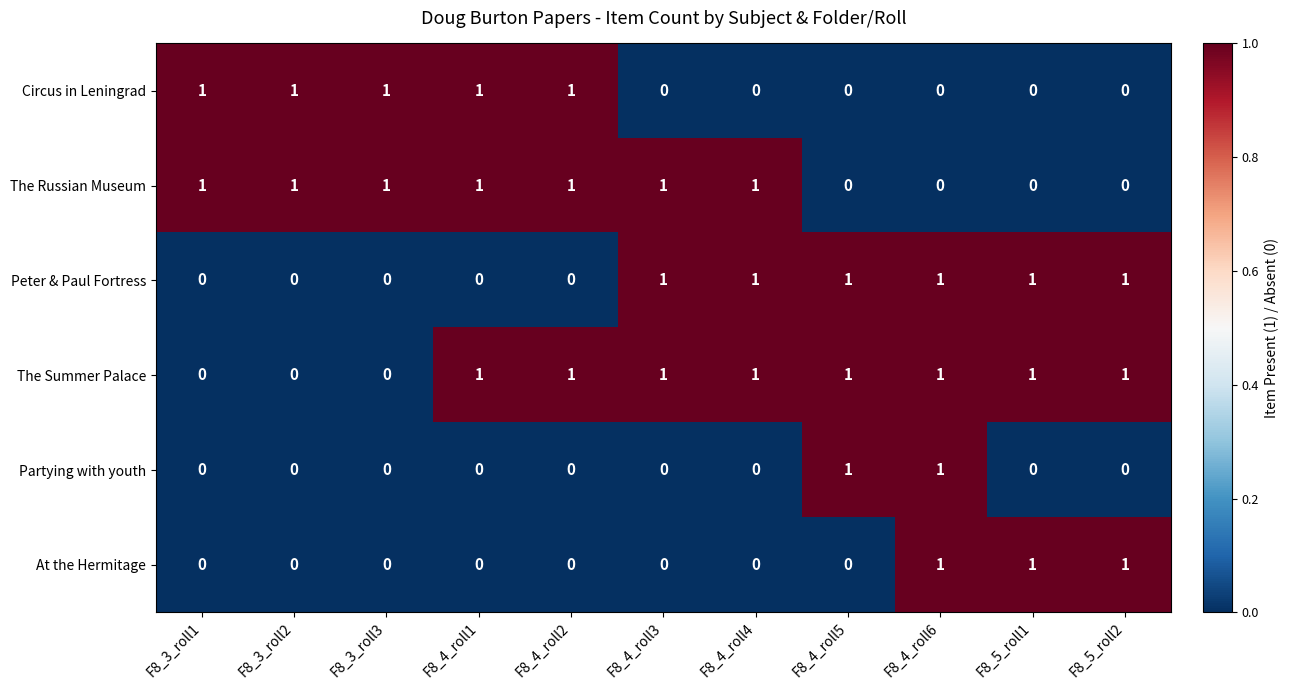

How many Circus in Leningrad values are between 0 and 1?

11